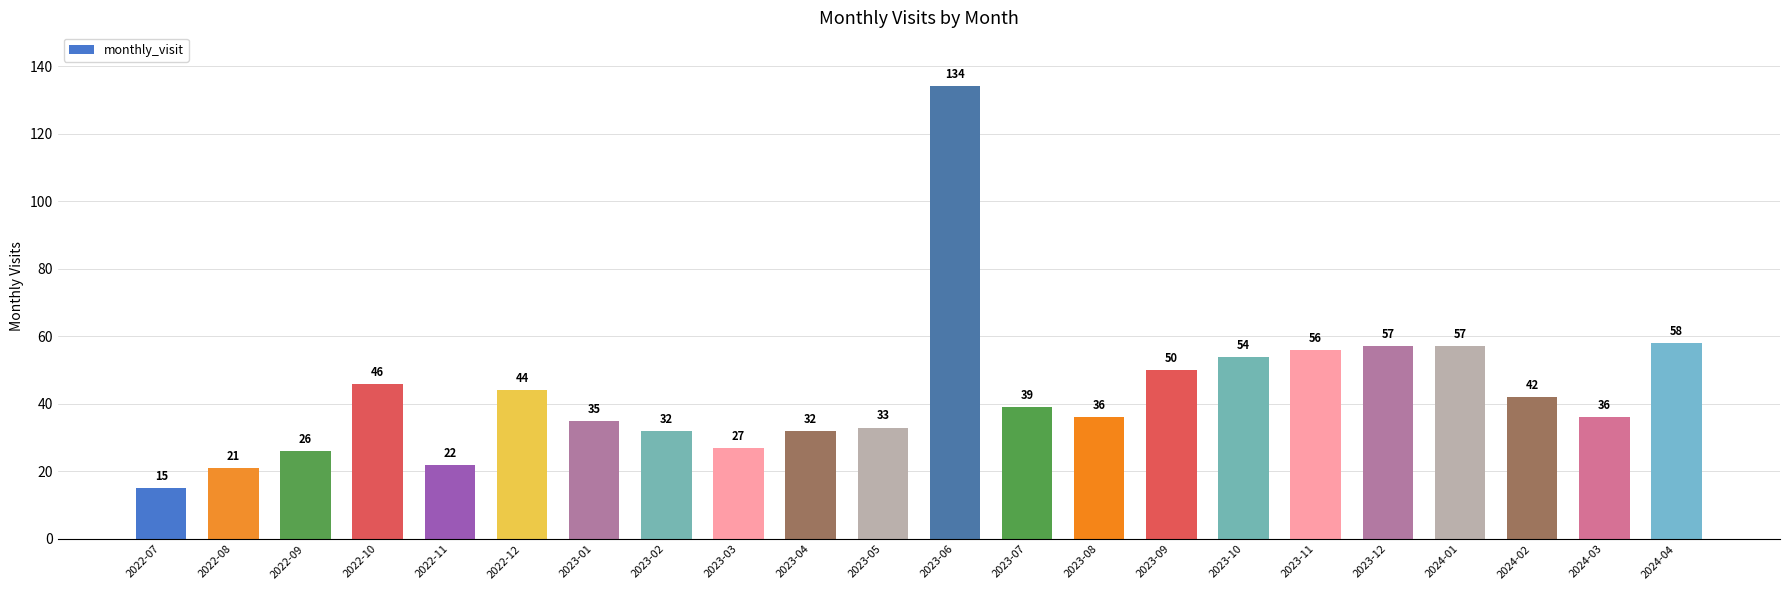

What is the average value?

43